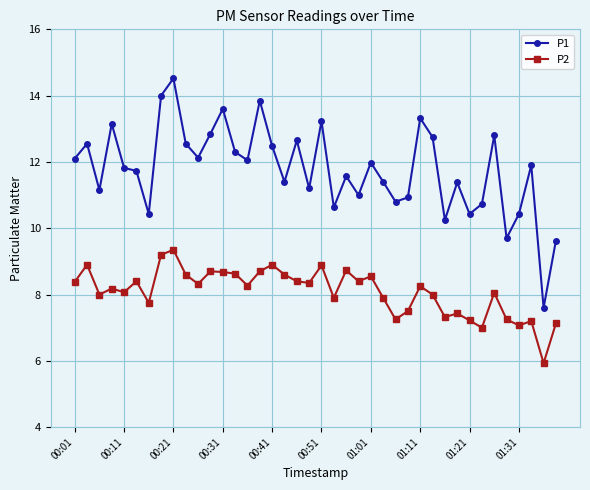

Which series has the widest spread of values?

P1